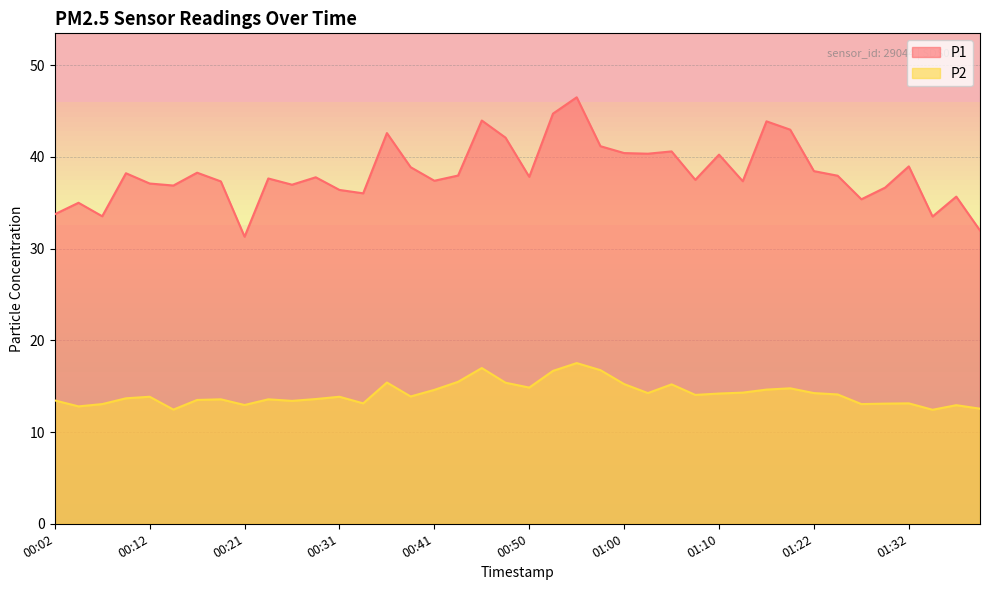

What is the difference between the maximum and second lowest values in the P2 series?

5.1